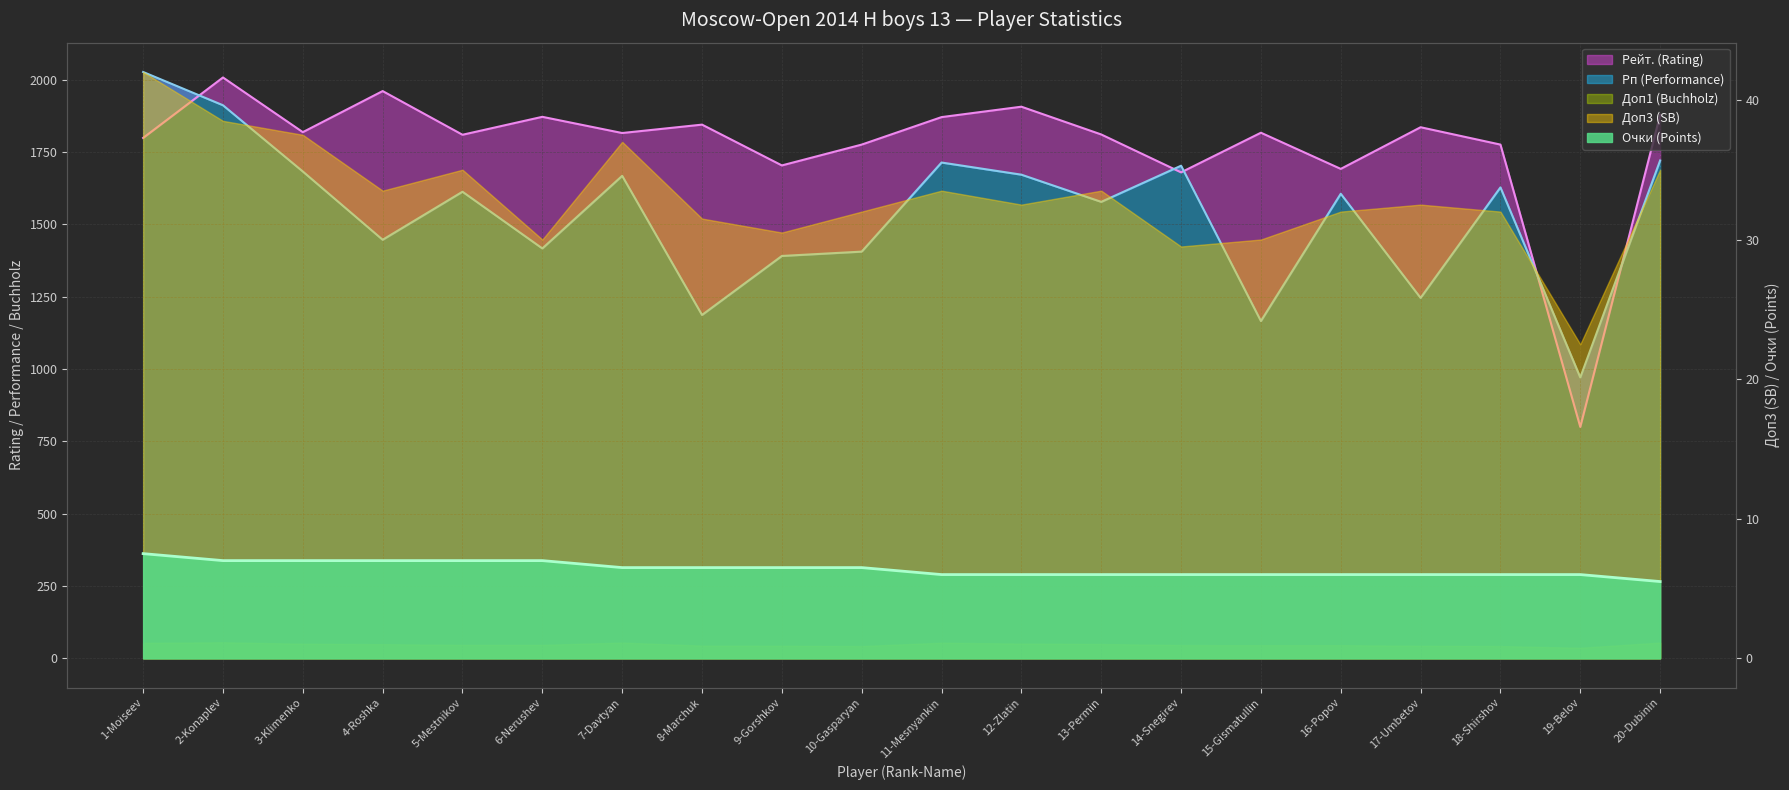

What is the label of the 8th point from the left?

8-Marchuk